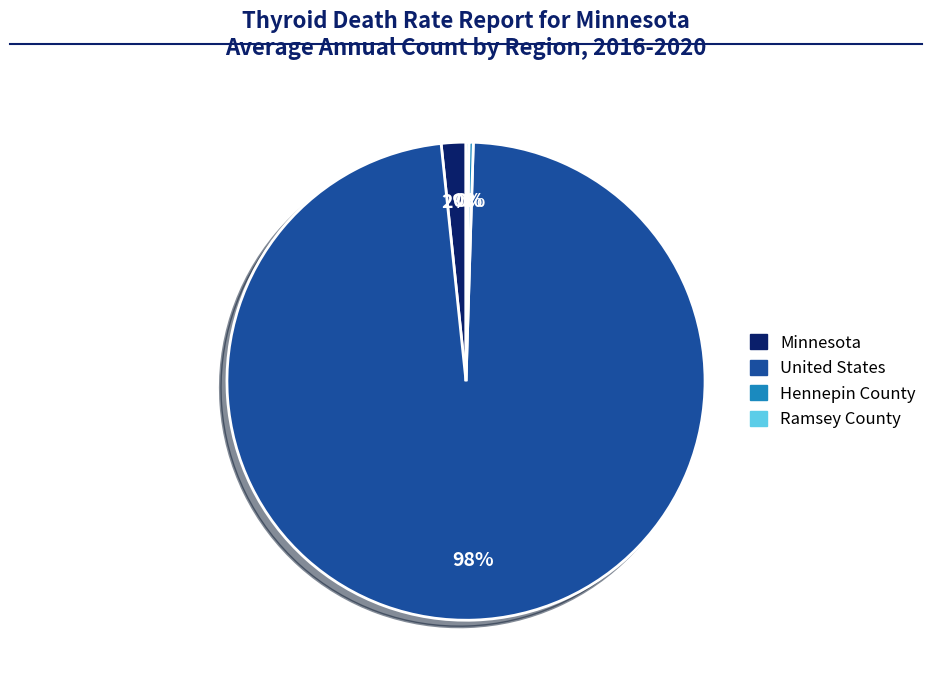

Which category accounts for the majority?

United States